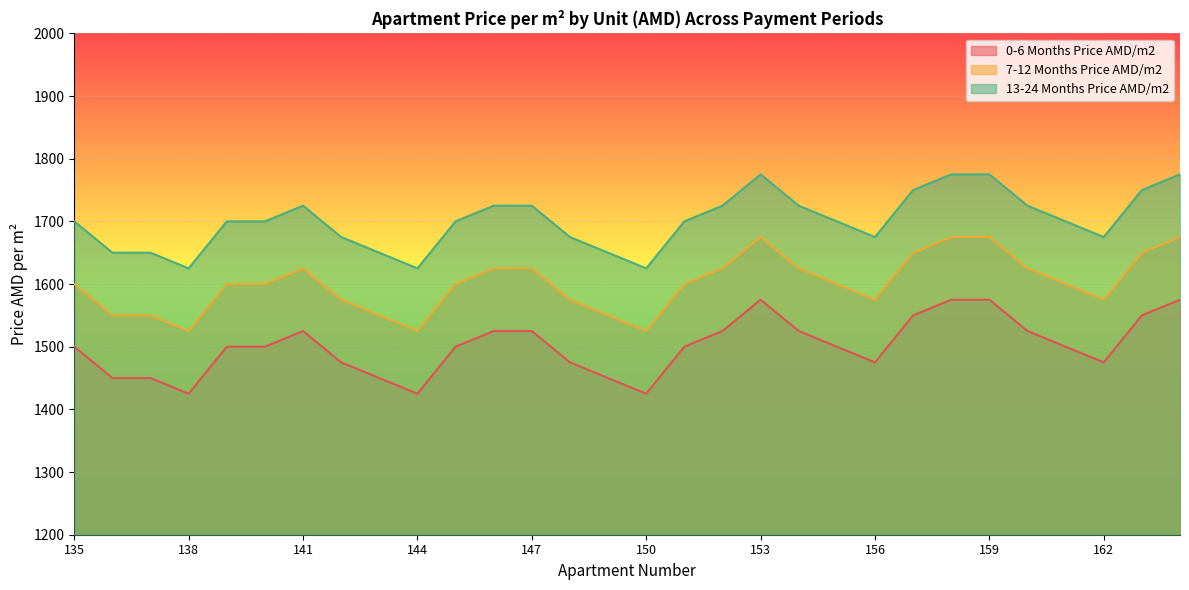

What is the value of the 0-6 Months Price AMD/m2 point at the 17th from the left?

1500